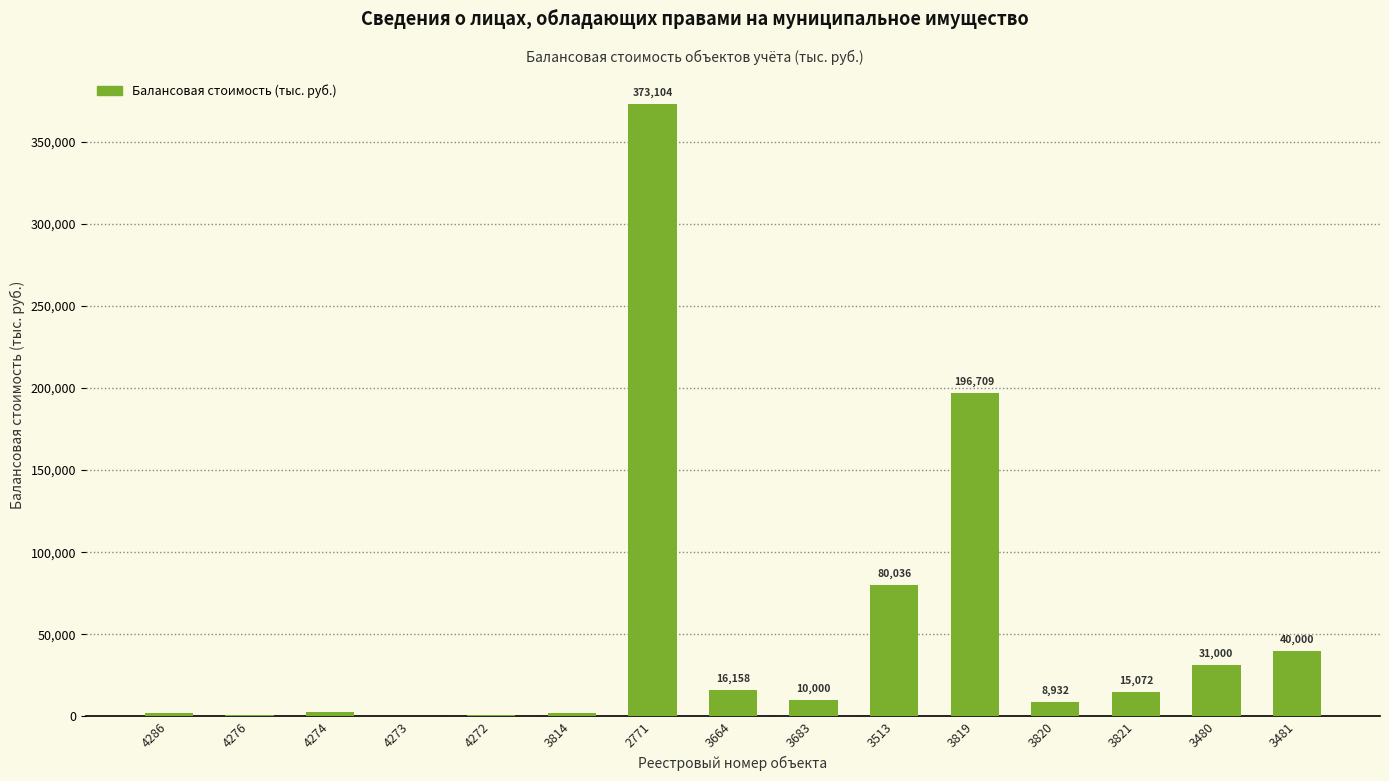

What is the greatest value displayed?

373104.0